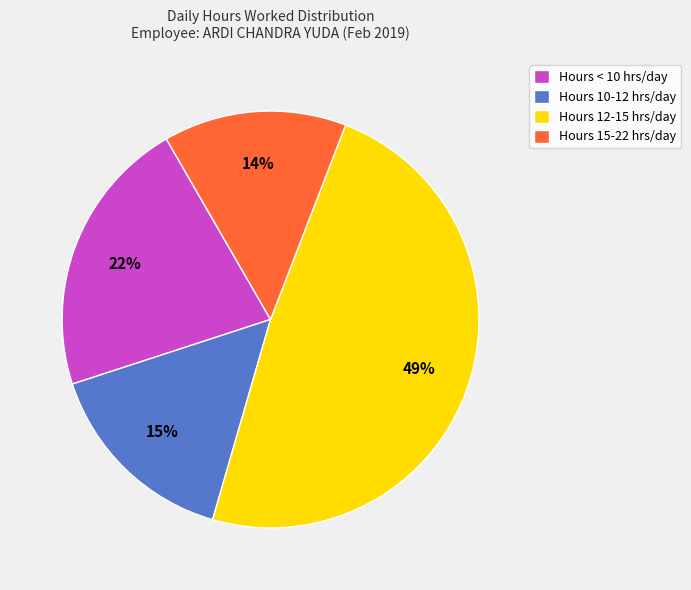

Between Hours 15-22 hrs/day and Hours < 10 hrs/day, which is larger?

Hours < 10 hrs/day